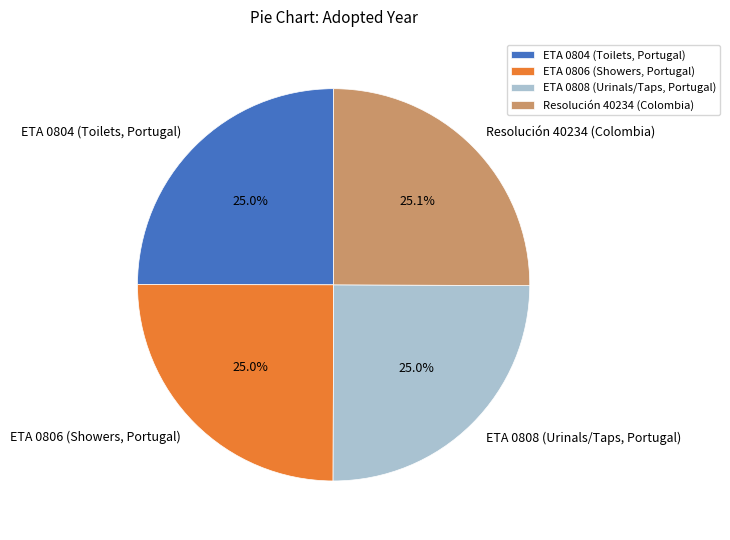

What is the ratio of the value at ETA 0804 (Toilets, Portugal) to the value at ETA 0806 (Showers, Portugal)?

1.0